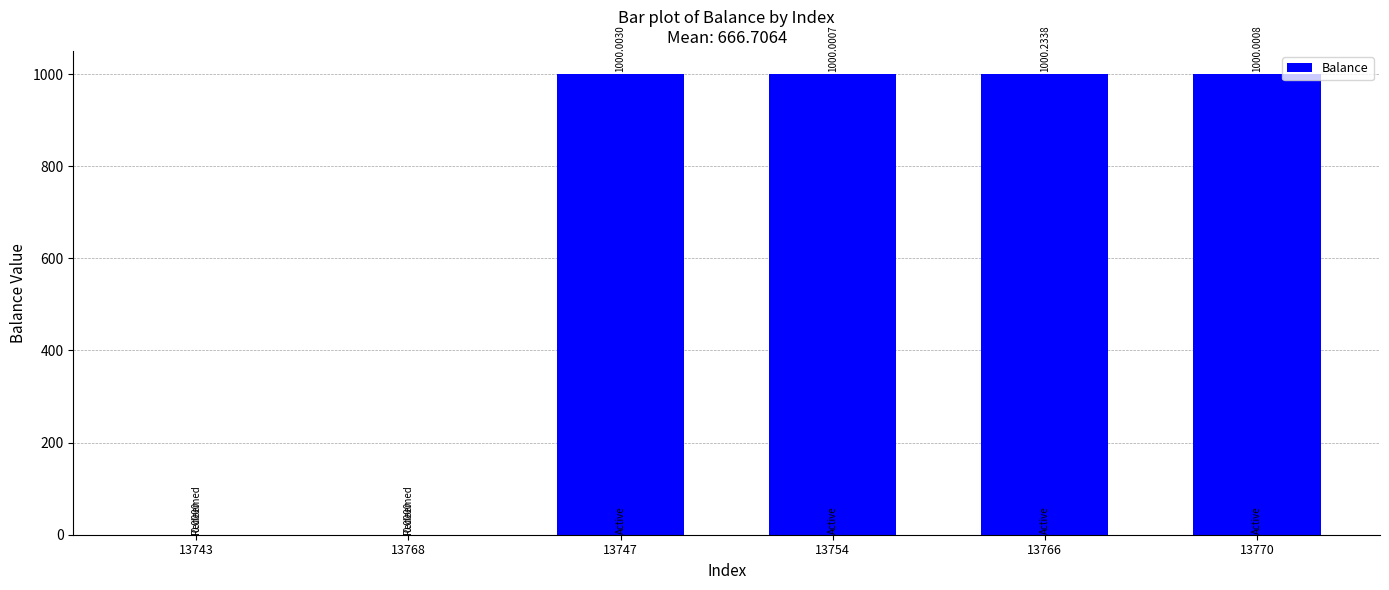

How many data points are above 1000?

4